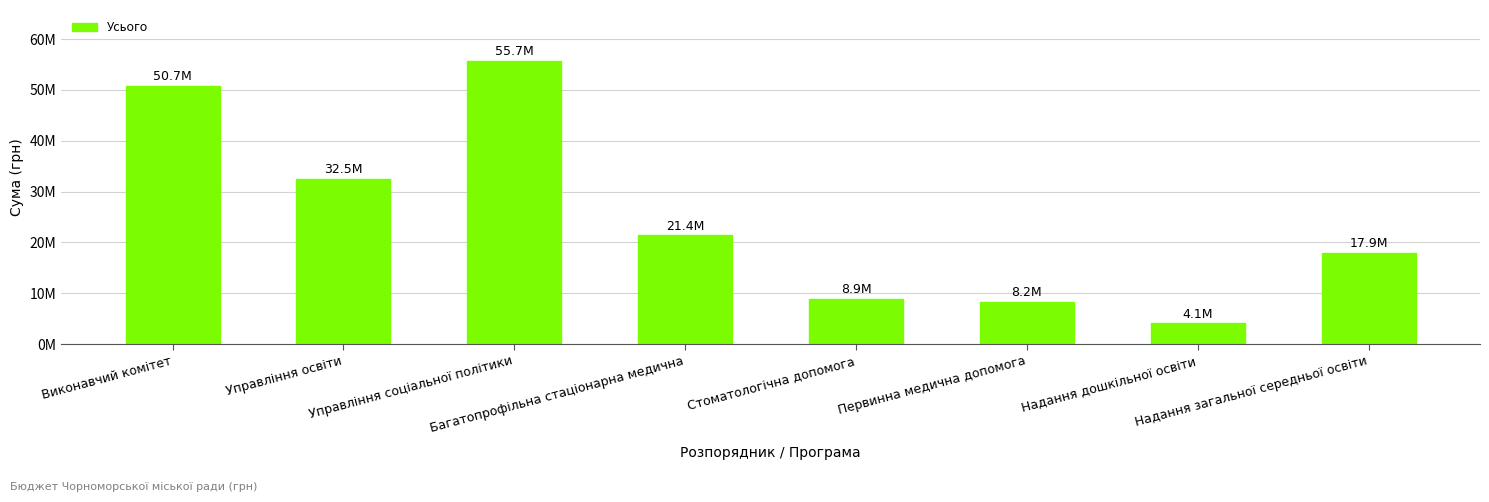

What is the label of the 5th bar from the left?

Стоматологічна допомога